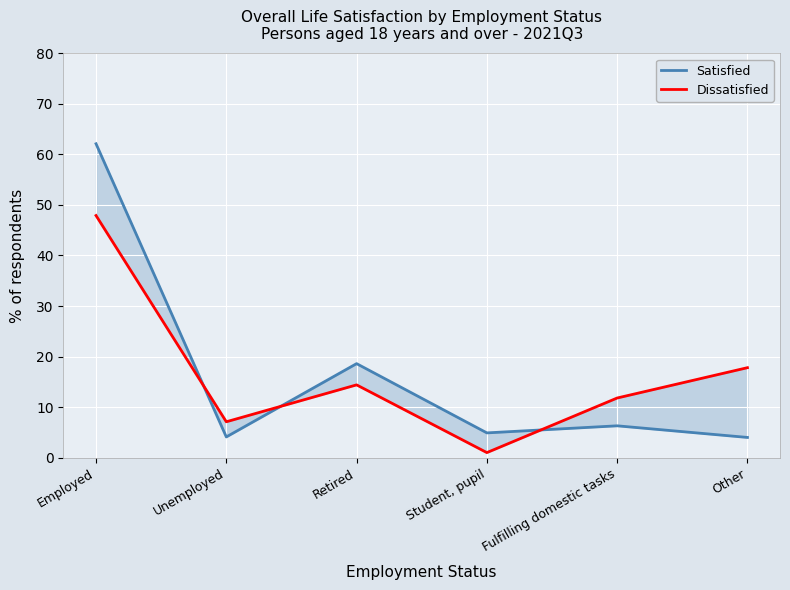

List the labels in order of Satisfied value, smallest first.

Other, Unemployed, Student, pupil, Fulfilling domestic tasks, Retired, Employed